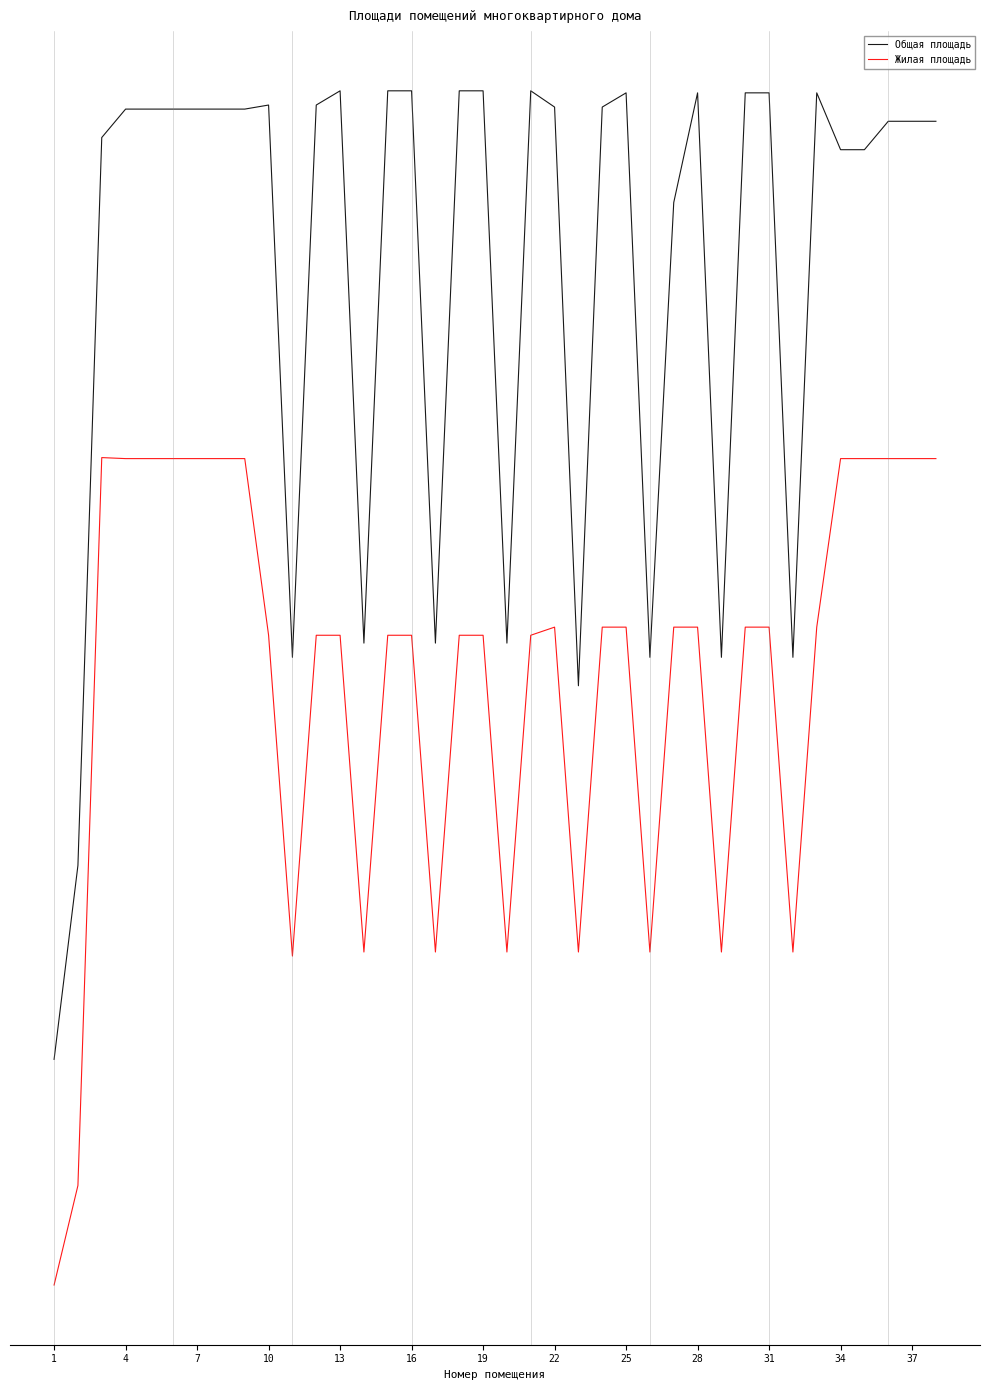

What is the value of the Общая площадь point at the 14th from the left?

27.9